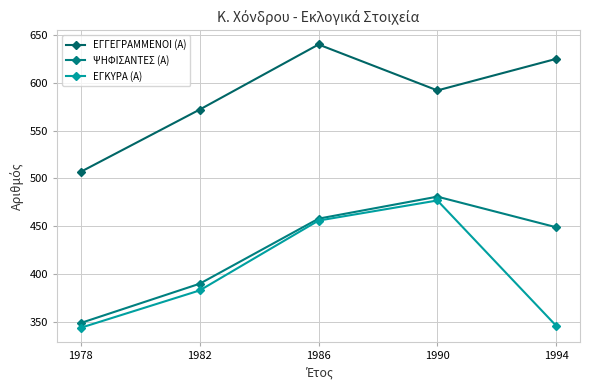

What is the minimum value for ΕΓΓΕΓΡΑΜΜΕΝΟΙ (Α)?

507